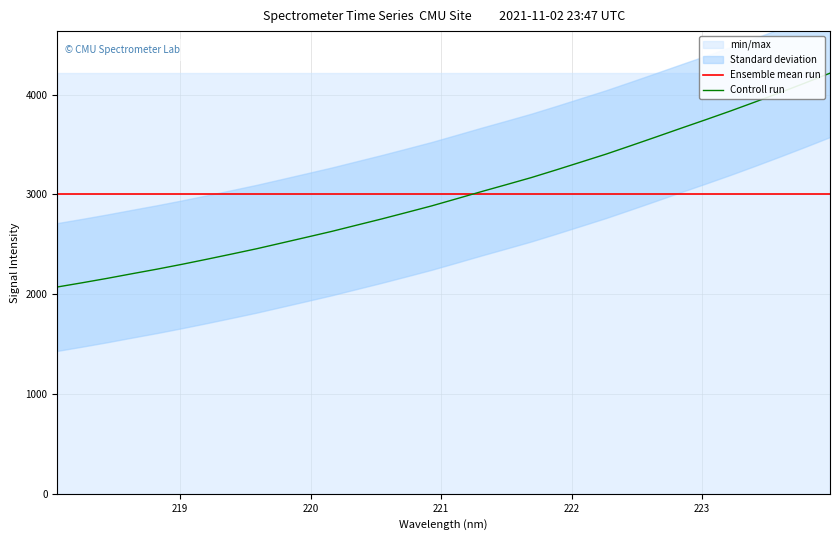

What is the minimum value for Controll run?

2072.8